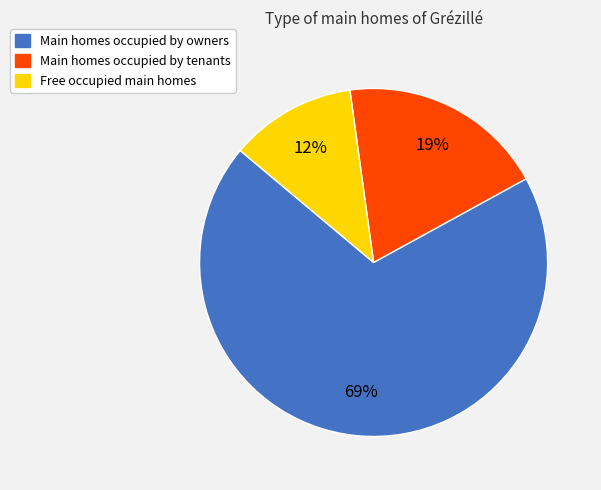

Does any single category account for the majority?

Yes